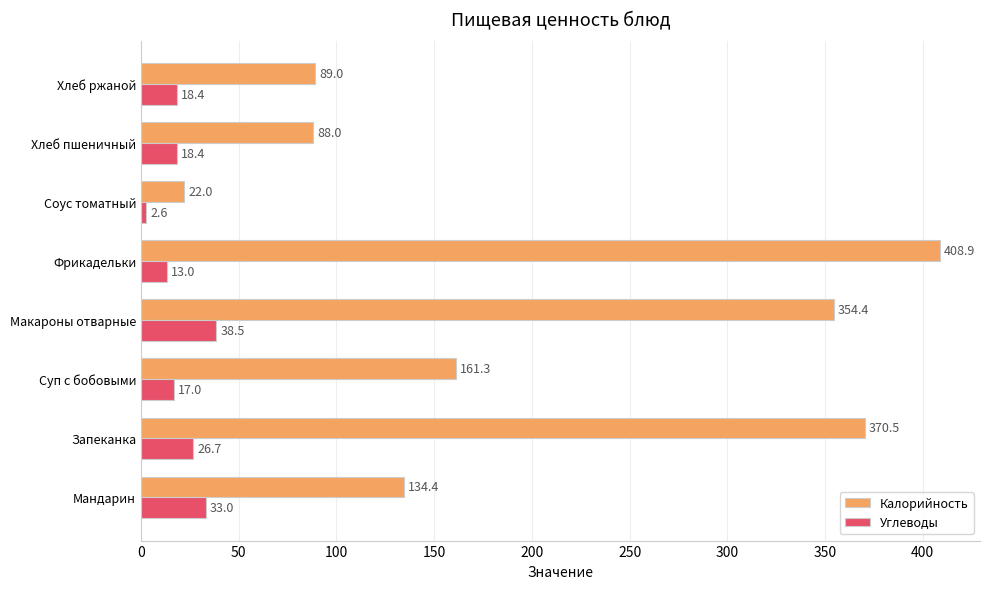

At which label does Калорийность reach its minimum?

Соус томатный